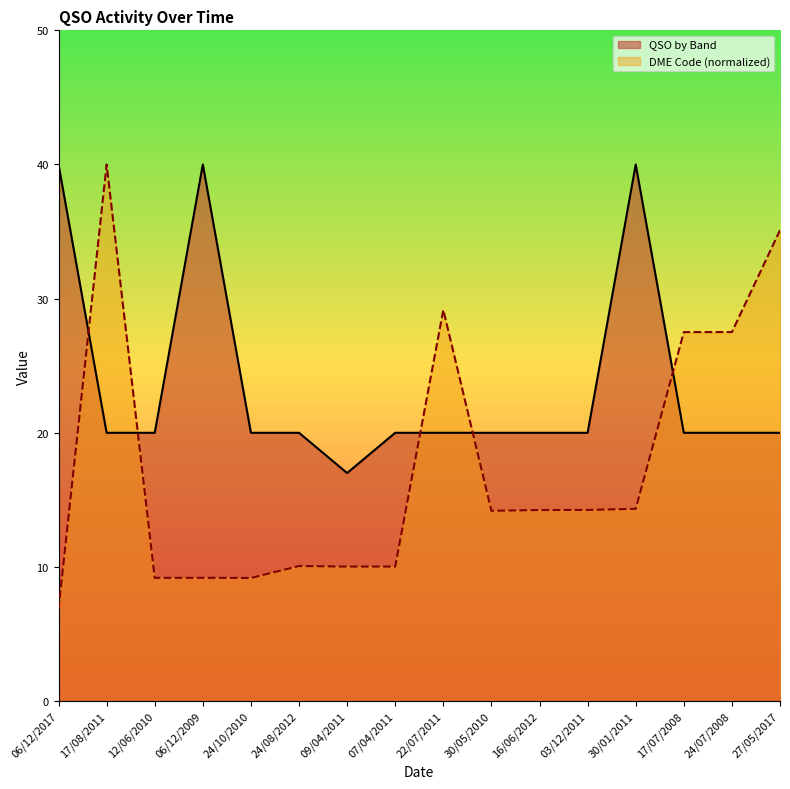

What position from the right is 06/12/2009?

13